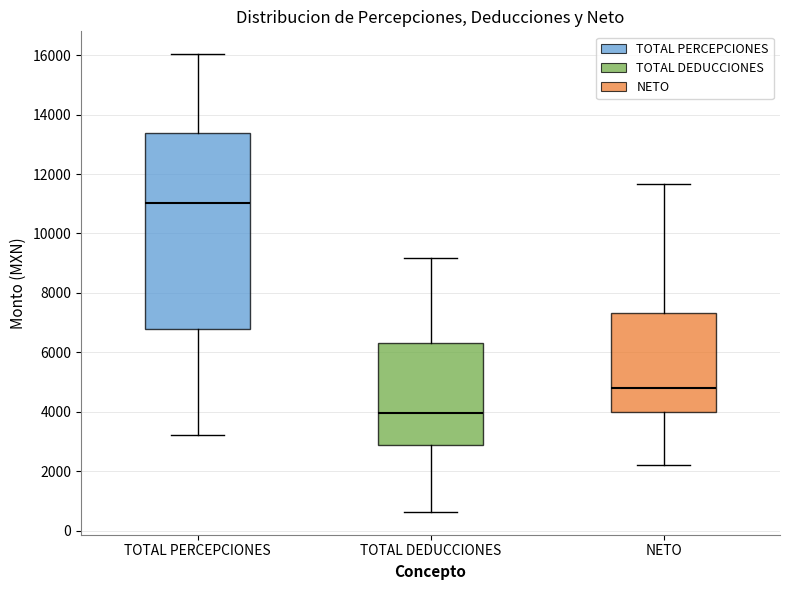

Which box's median line is the highest?

TOTAL PERCEPCIONES